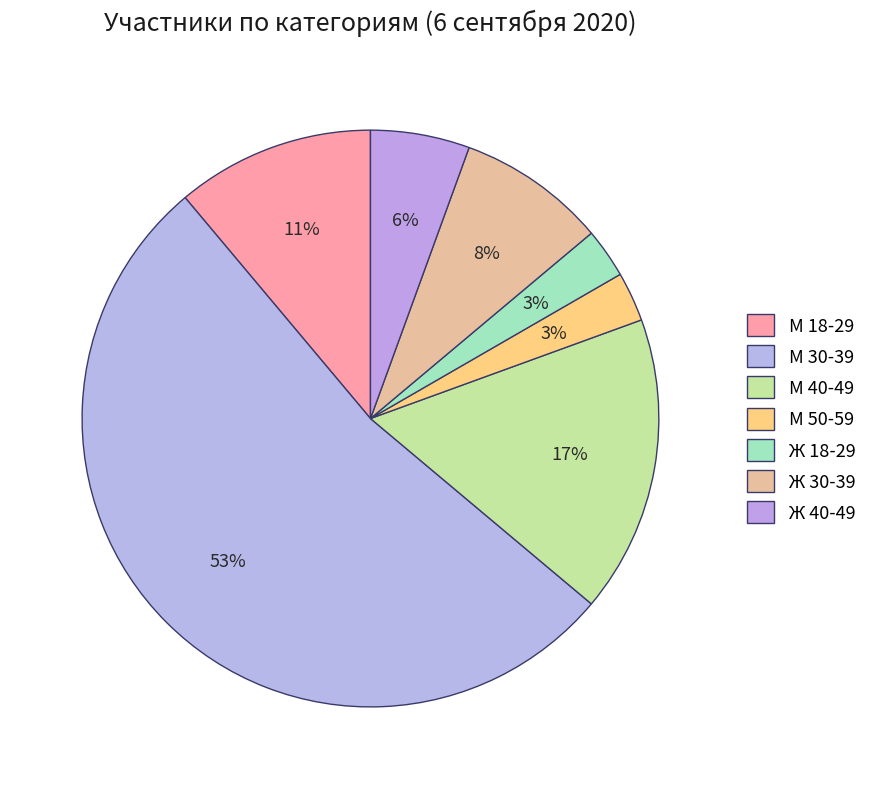

How many slices are in this pie chart?

7